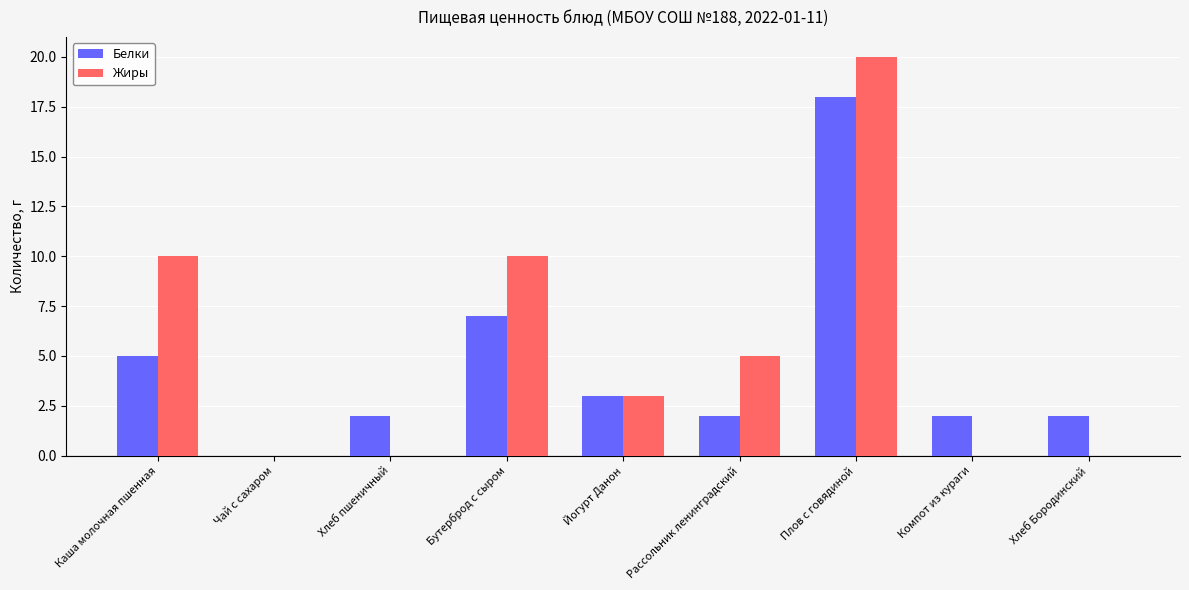

Reading left to right, list all the values displayed in this chart.

Белки: Каша молочная пшенная=5	Чай с сахаром=0	Хлеб пшеничный=2	Бутерброд с сыром=7	Йогурт Данон=3	Рассольник ленинградский=2	Плов с говядиной=18	Компот из кураги=2	Хлеб Бородинский=2
Жиры: Каша молочная пшенная=10	Чай с сахаром=0	Хлеб пшеничный=0	Бутерброд с сыром=10	Йогурт Данон=3	Рассольник ленинградский=5	Плов с говядиной=20	Компот из кураги=0	Хлеб Бородинский=0